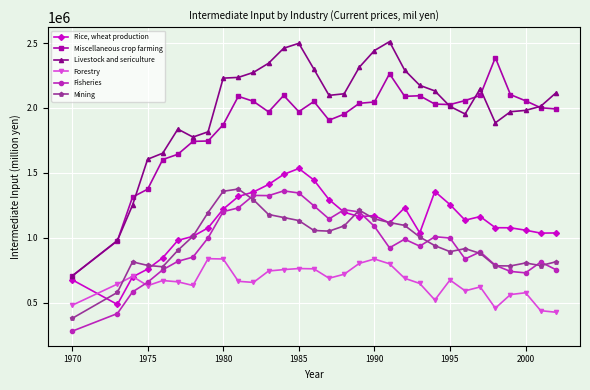

Which series has the largest total across all categories?

Livestock and sericulture